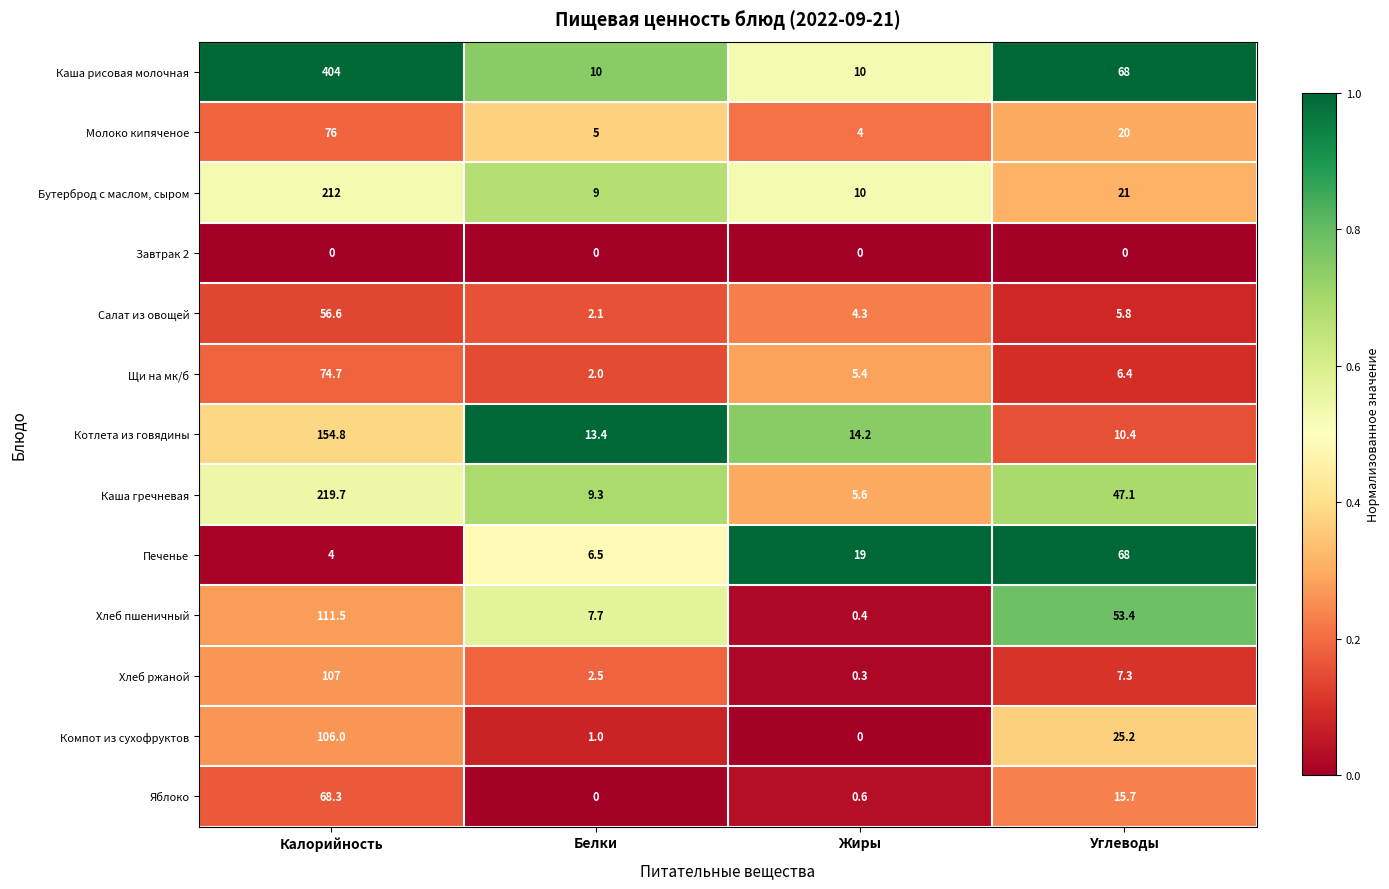

What is the difference between the maximum and second lowest values in the Котлета из говядины series?

141.4